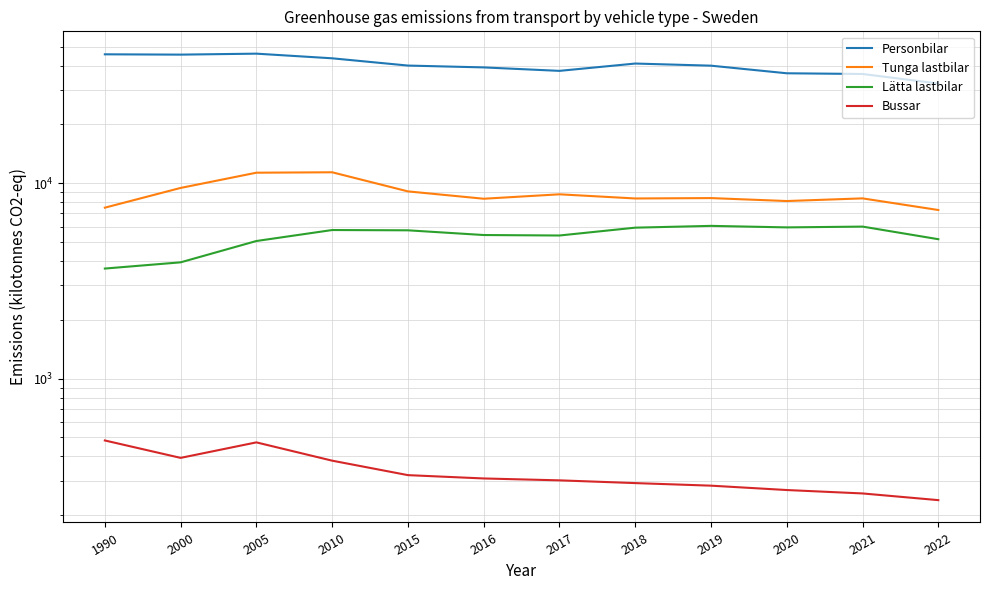

At which category does Personbilar reach its first local valley?

2000